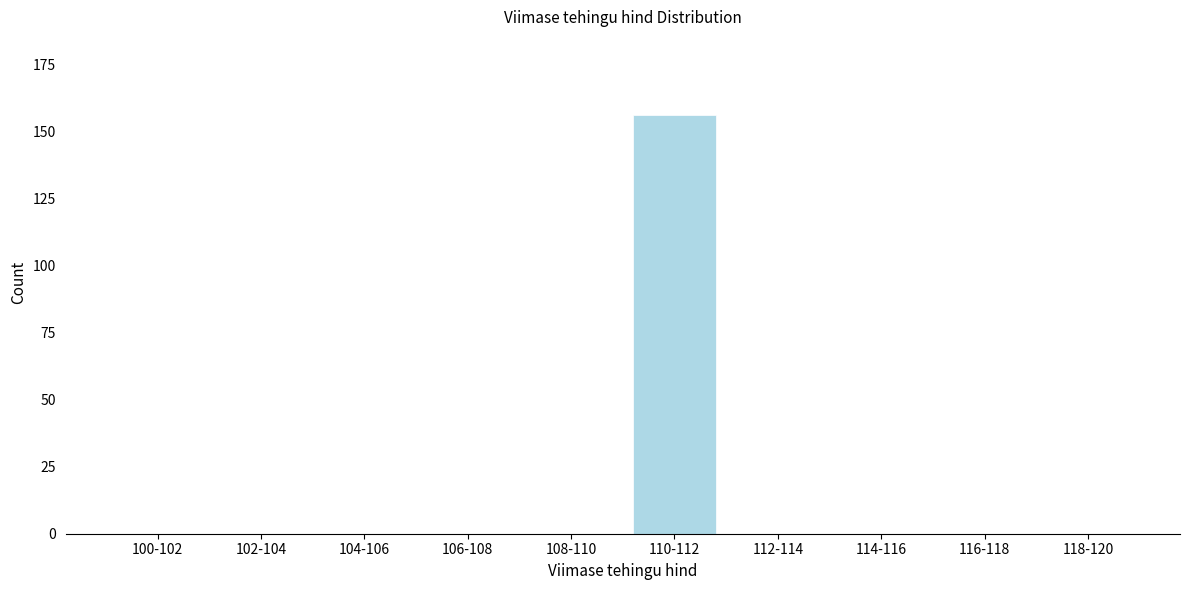

Reading left to right, list all the values displayed in this chart.

100-102=0	102-104=0	104-106=0	106-108=0	108-110=0	110-112=156	112-114=0	114-116=0	116-118=0	118-120=0